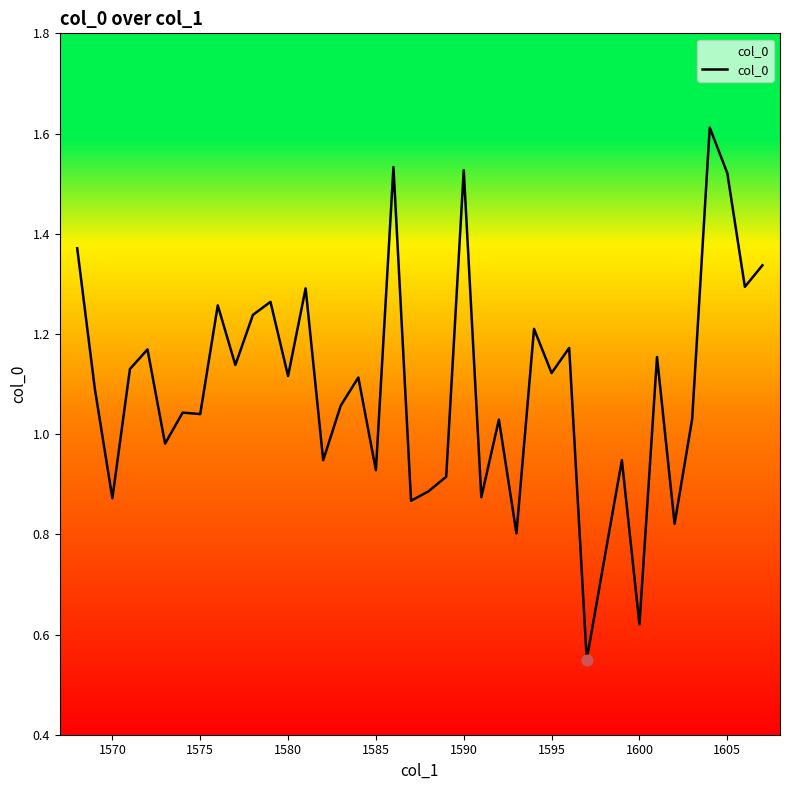

What is the maximum value shown in the chart?

1.6